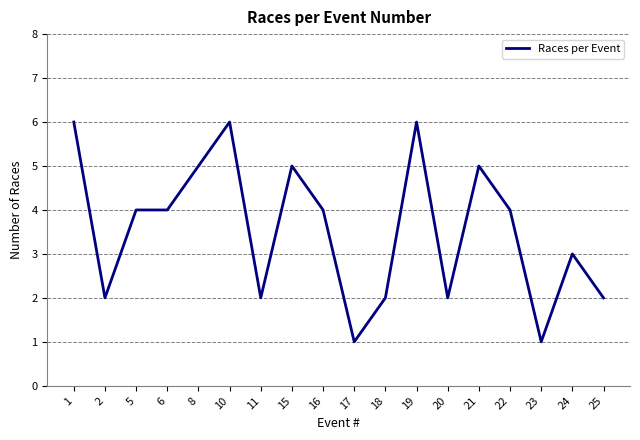

What is the sum of the values at 17 and 10?

7